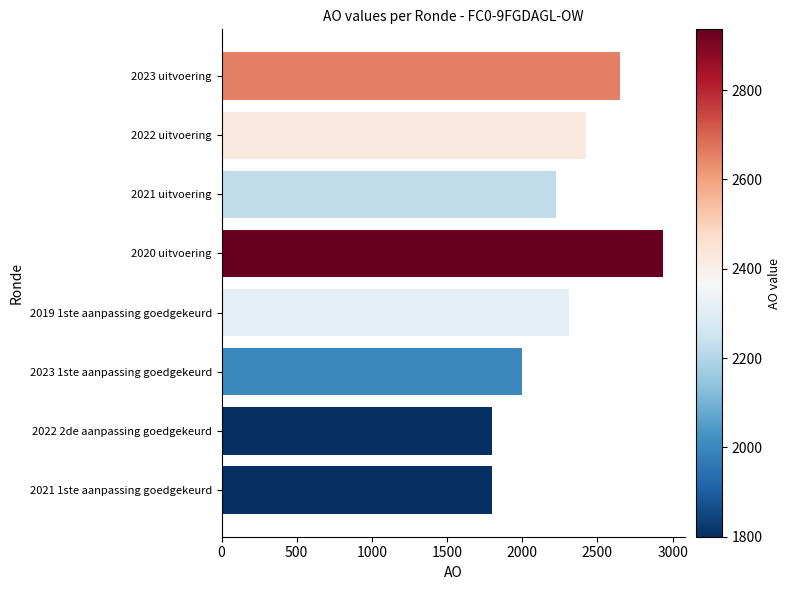

What is the smallest value displayed?

1800